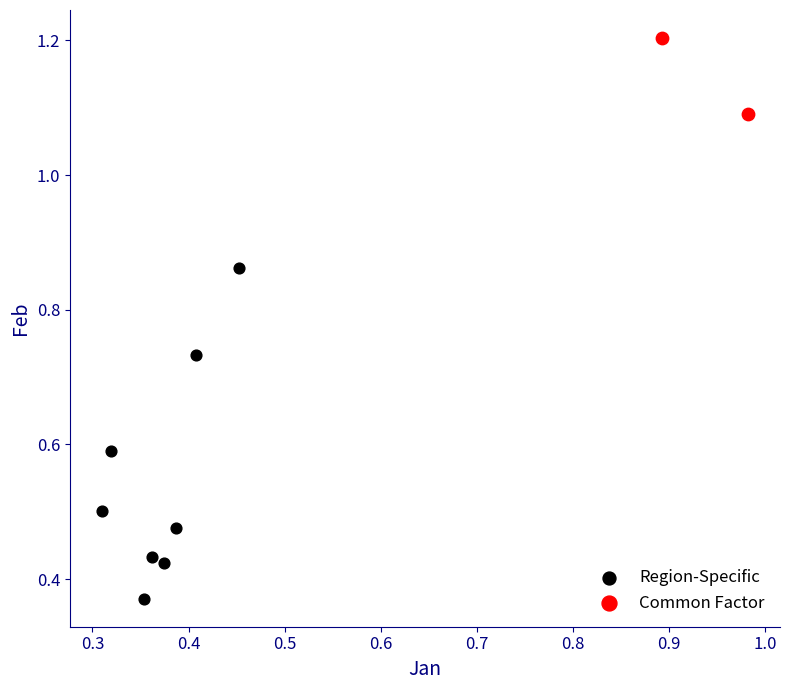

Which series reaches the maximum Y coordinate?

Common Factor